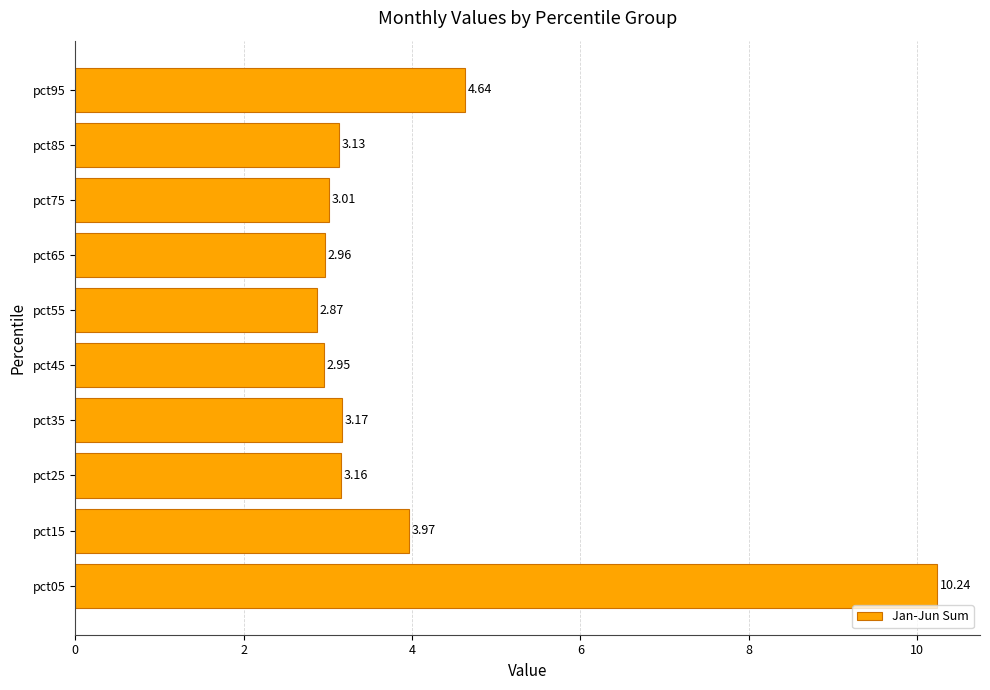

Approximately how many times larger is the value at pct65 compared to pct05?

0.3